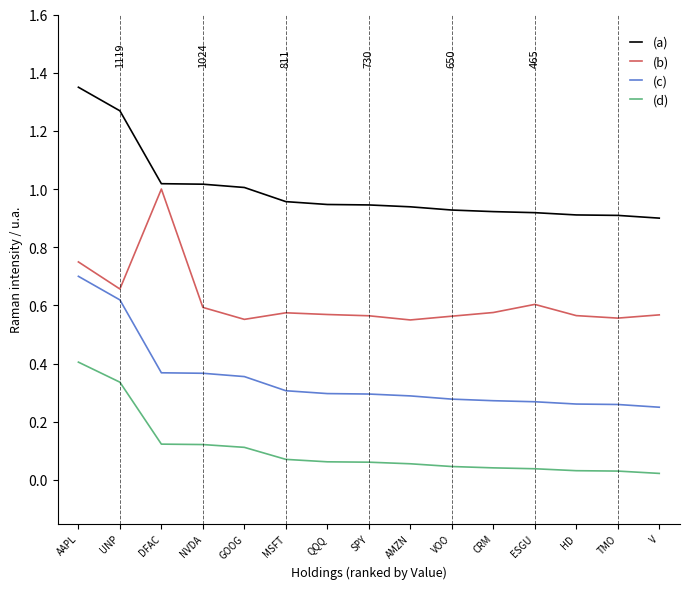

True or false: (a) and (c) intersect in this chart.

False